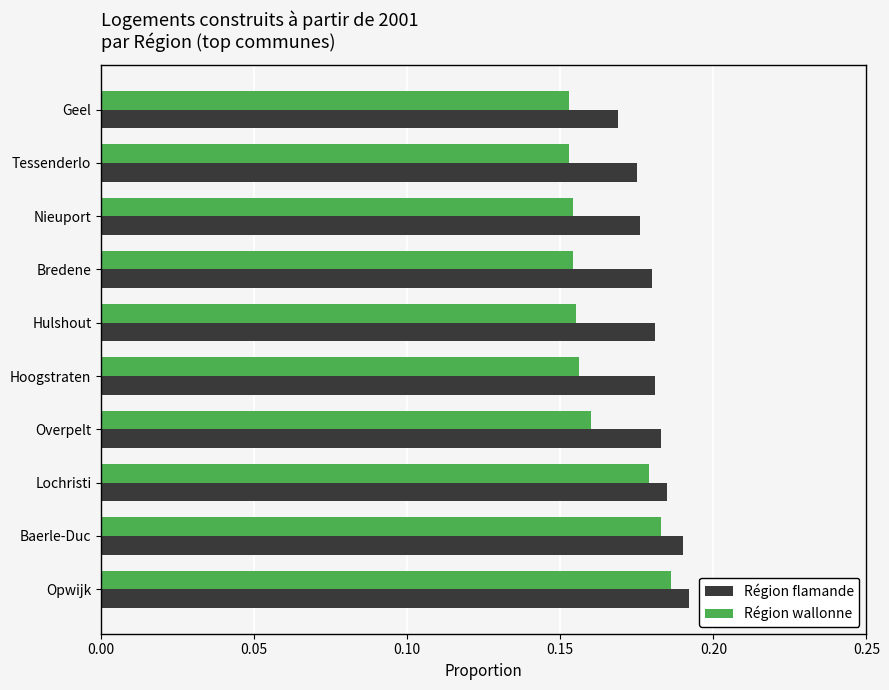

List the series in order of their overall mean, highest first.

Région flamande, Région wallonne